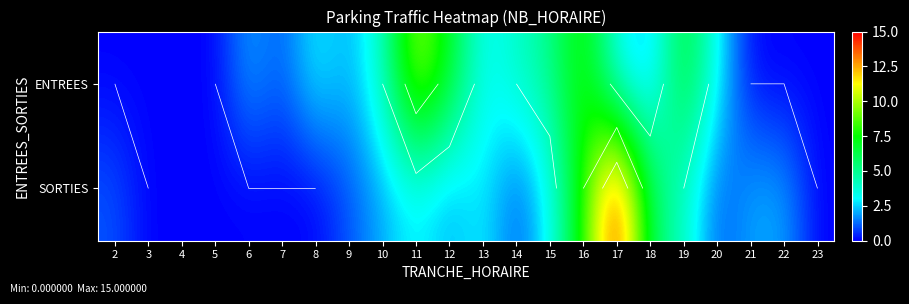

How many positive values does the ENTREES series have?

15